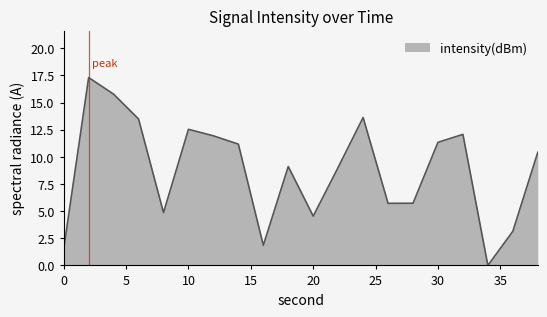

What is the difference between the maximum and minimum values?

17.3